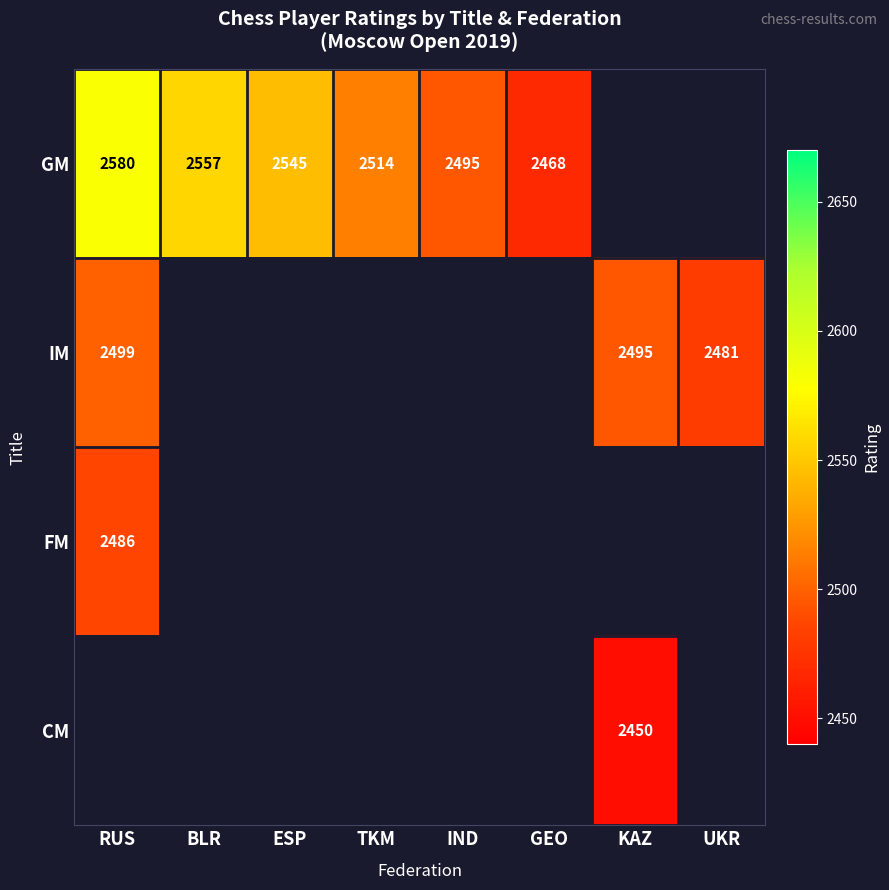

True or false: CM has a value of 1430.0 at KAZ.

False